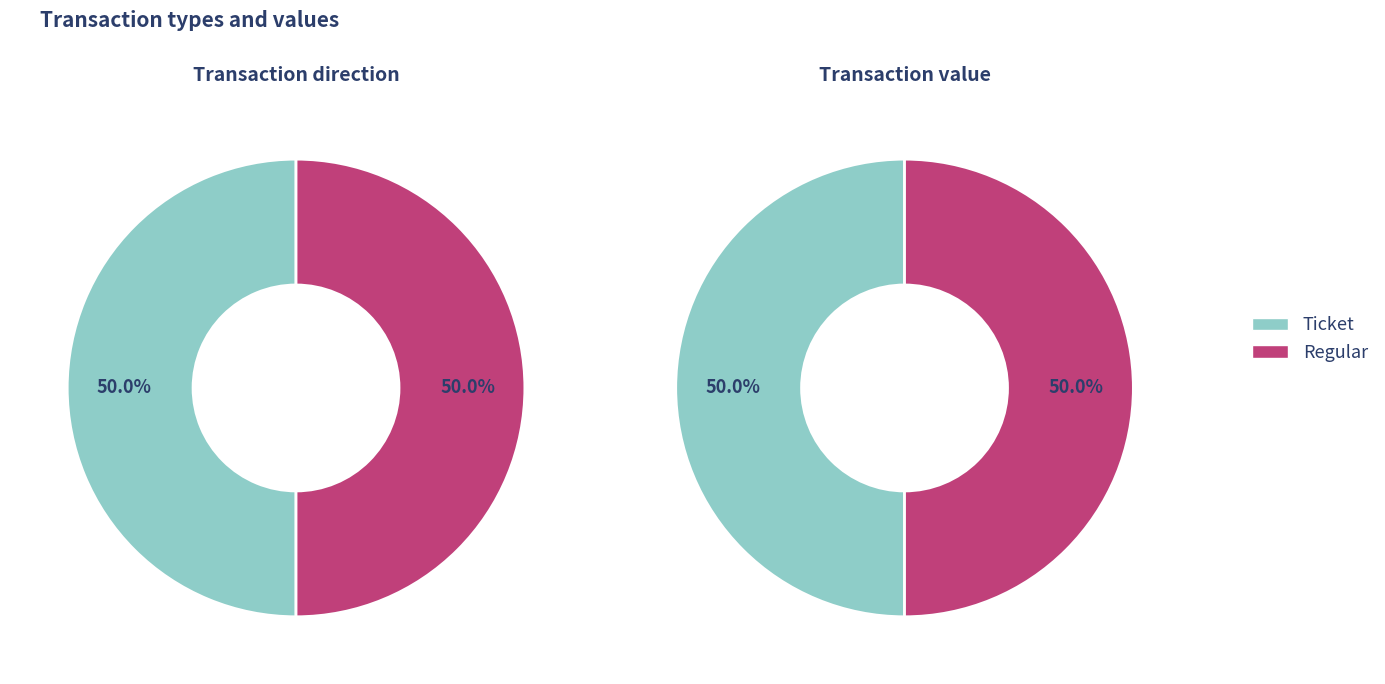

Which slice is the largest?

Ticket